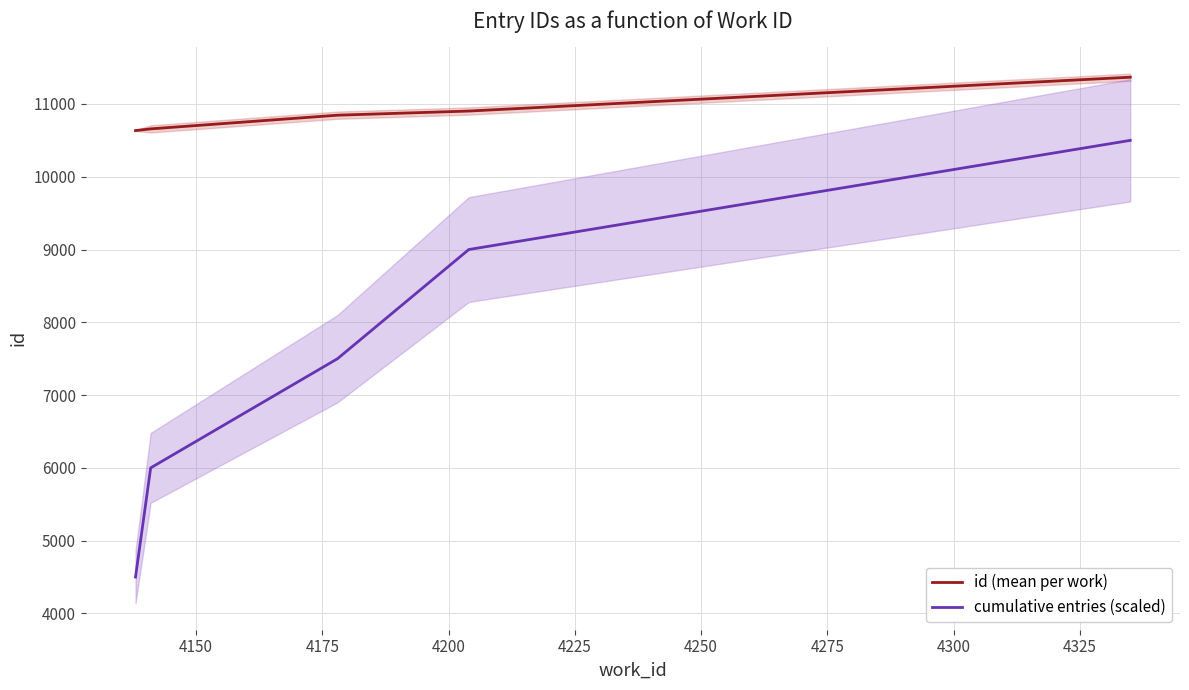

True or false: cumulative entries (scaled) has more than 1 interior local peaks.

False